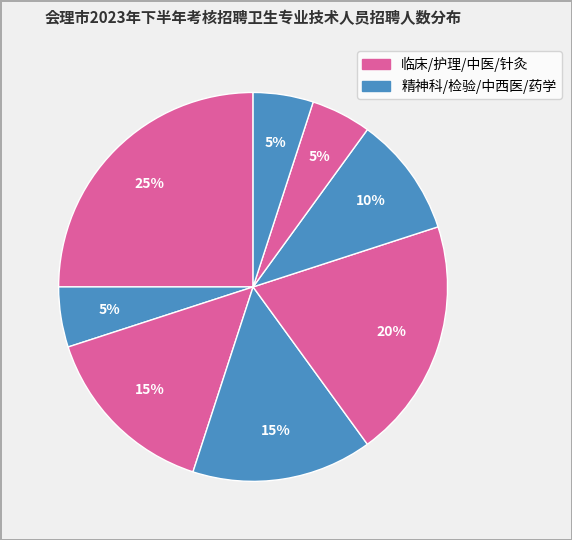

How many slices are in this pie chart?

8